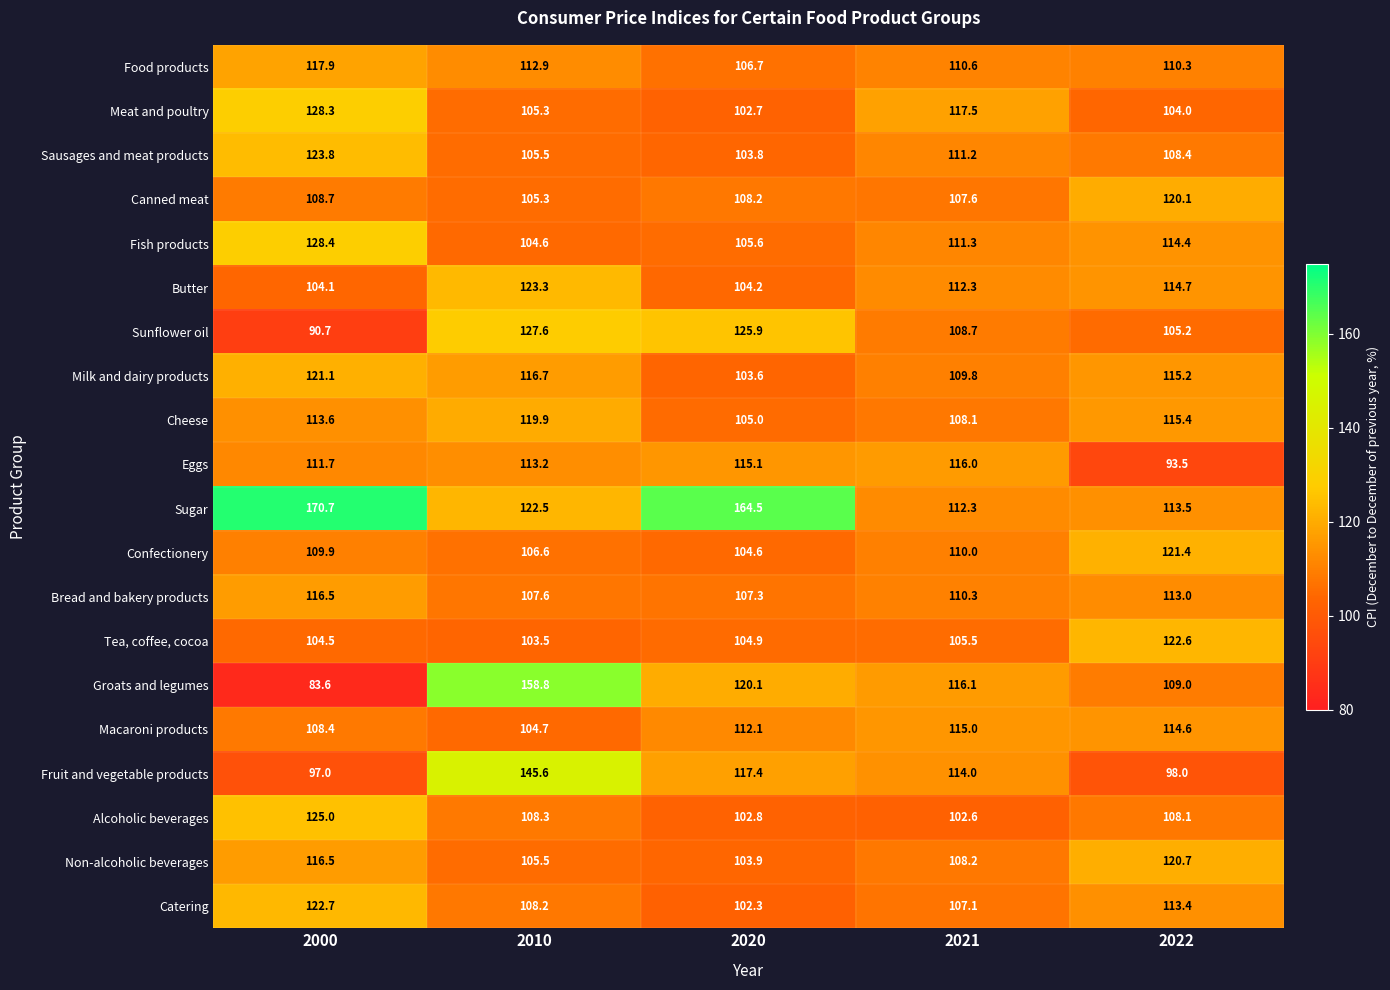

Count the number of categories in the chart.

5